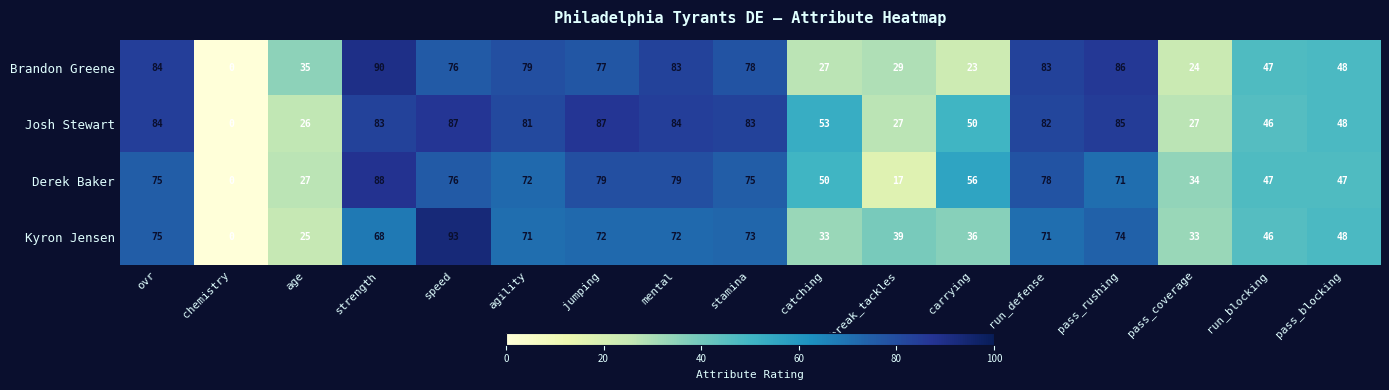

The Brandon Greene series shows 77 at jumping. True or false?

True